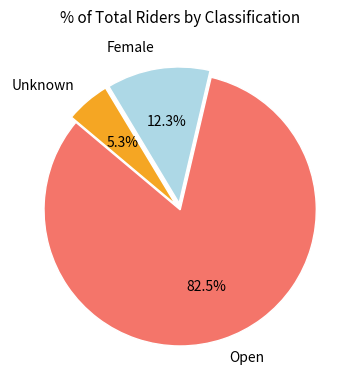

What is the ratio of the value at Unknown to the value at Female?

0.4